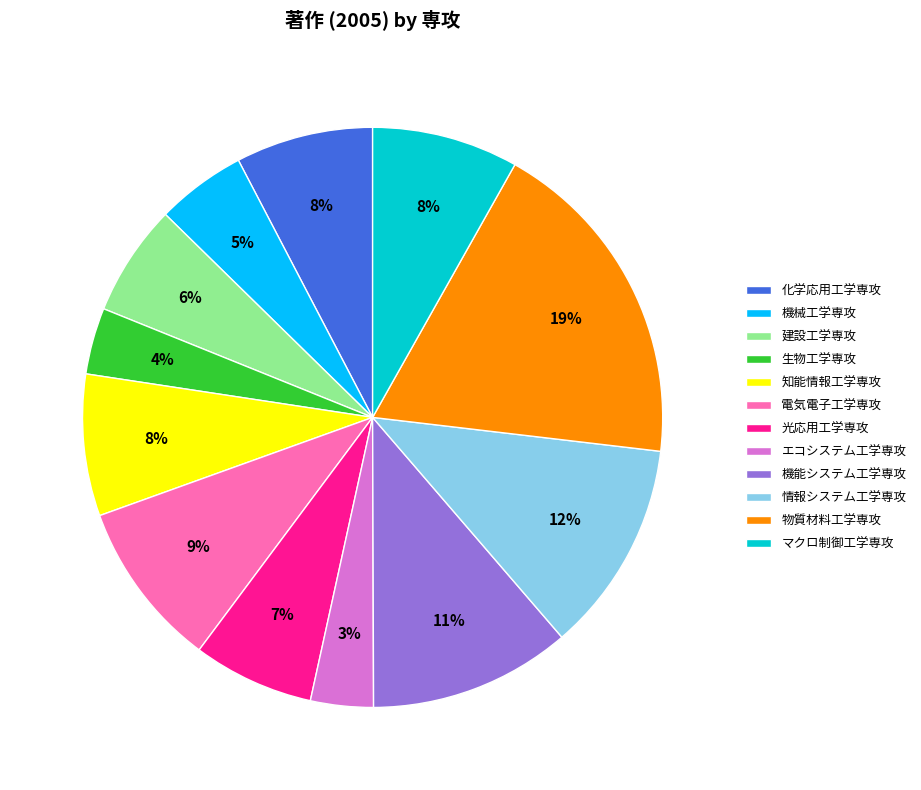

To the nearest percent, what portion does マクロ制御工学専攻 represent?

8%